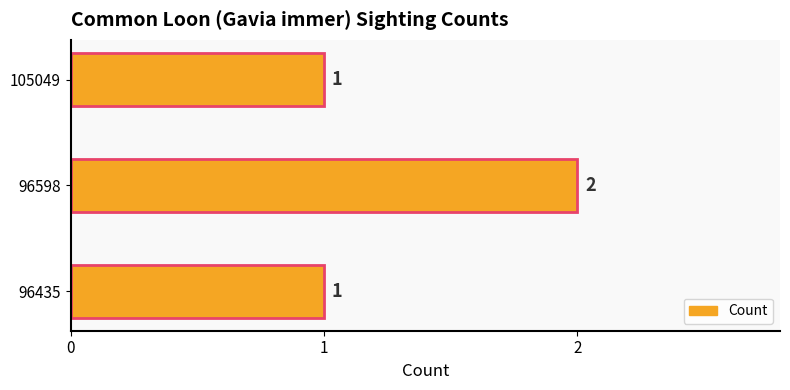

Count the values in the range 1 to 2.

3